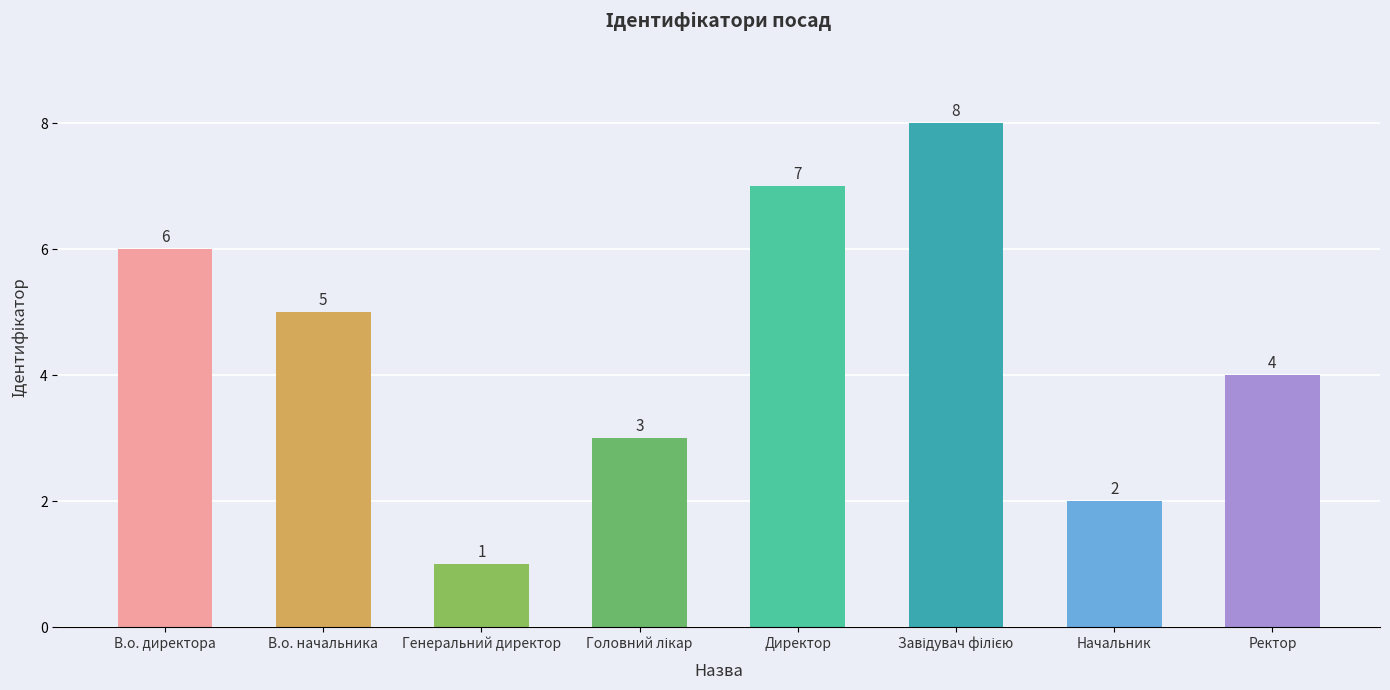

Which label corresponds to the smallest value in the chart?

Генеральний директор